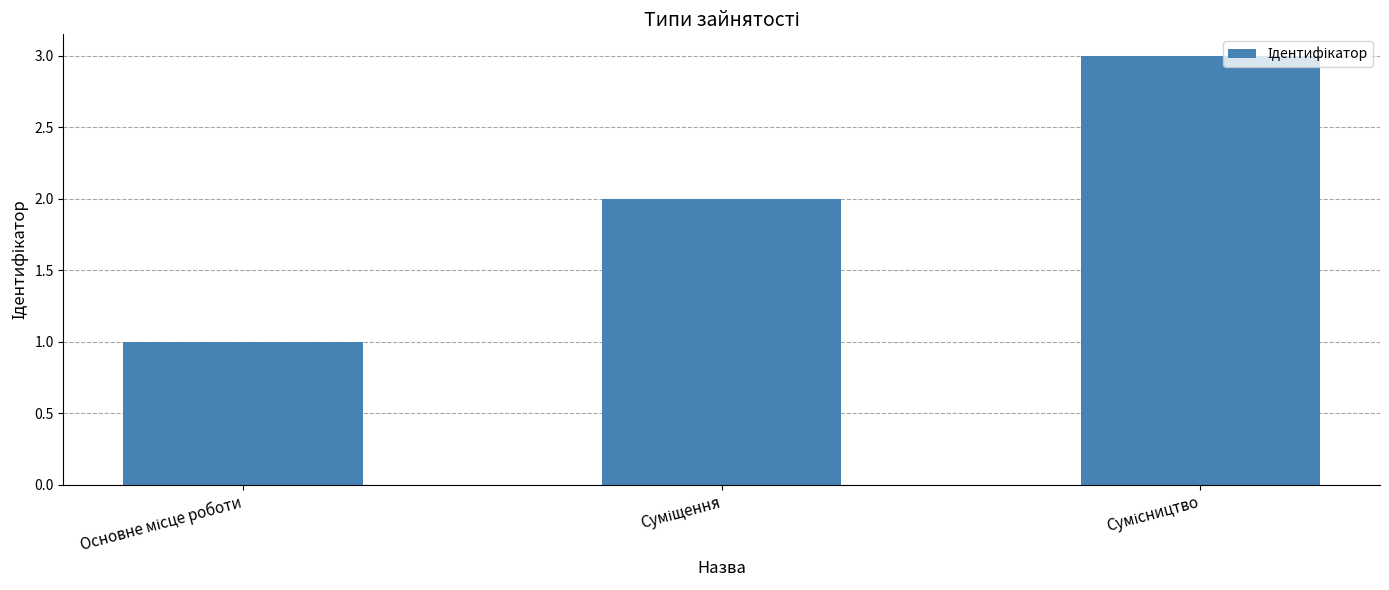

What is the sum of all values?

6